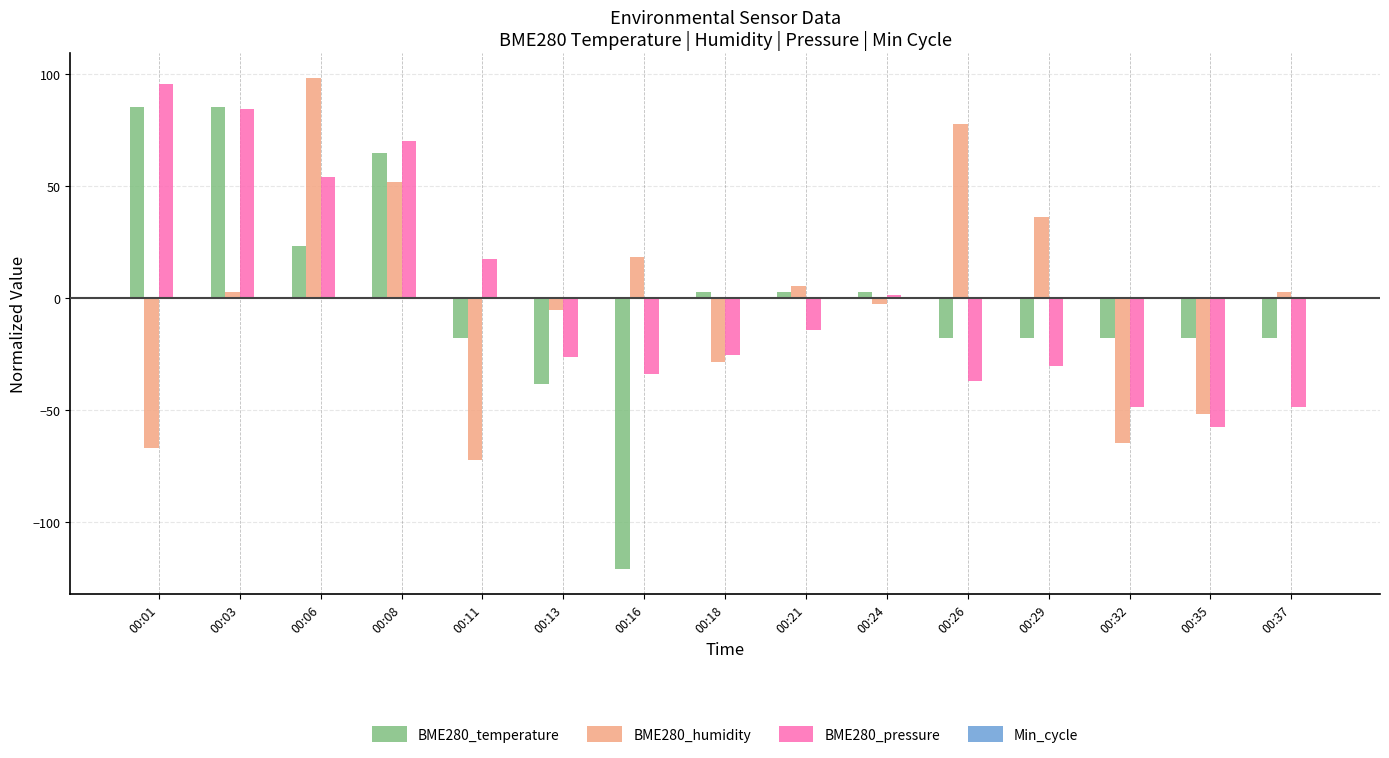

What is the difference between the highest and lowest values at 00:26?

114.8